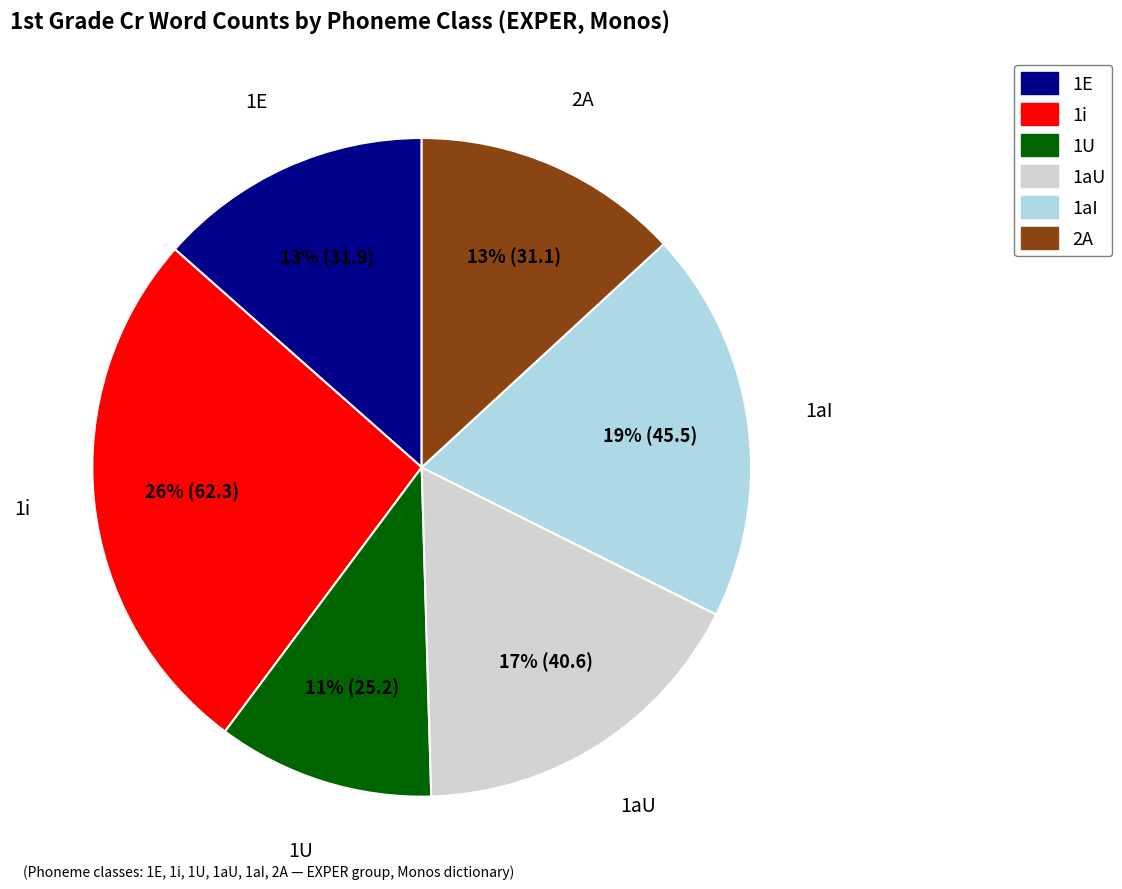

What percentage is the 1i slice, to the nearest percent?

26%